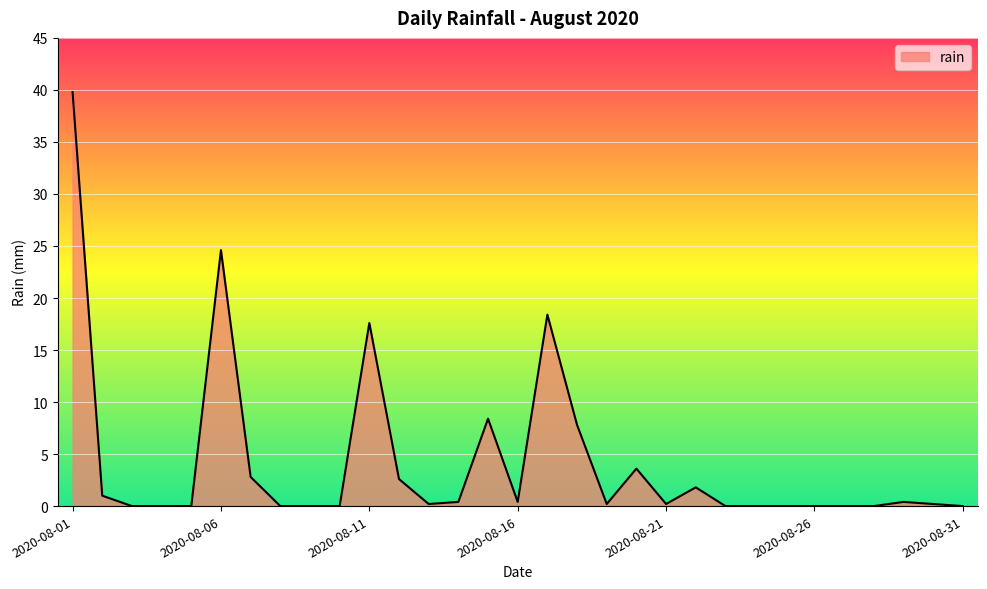

What is the difference between the maximum and minimum values?

39.8